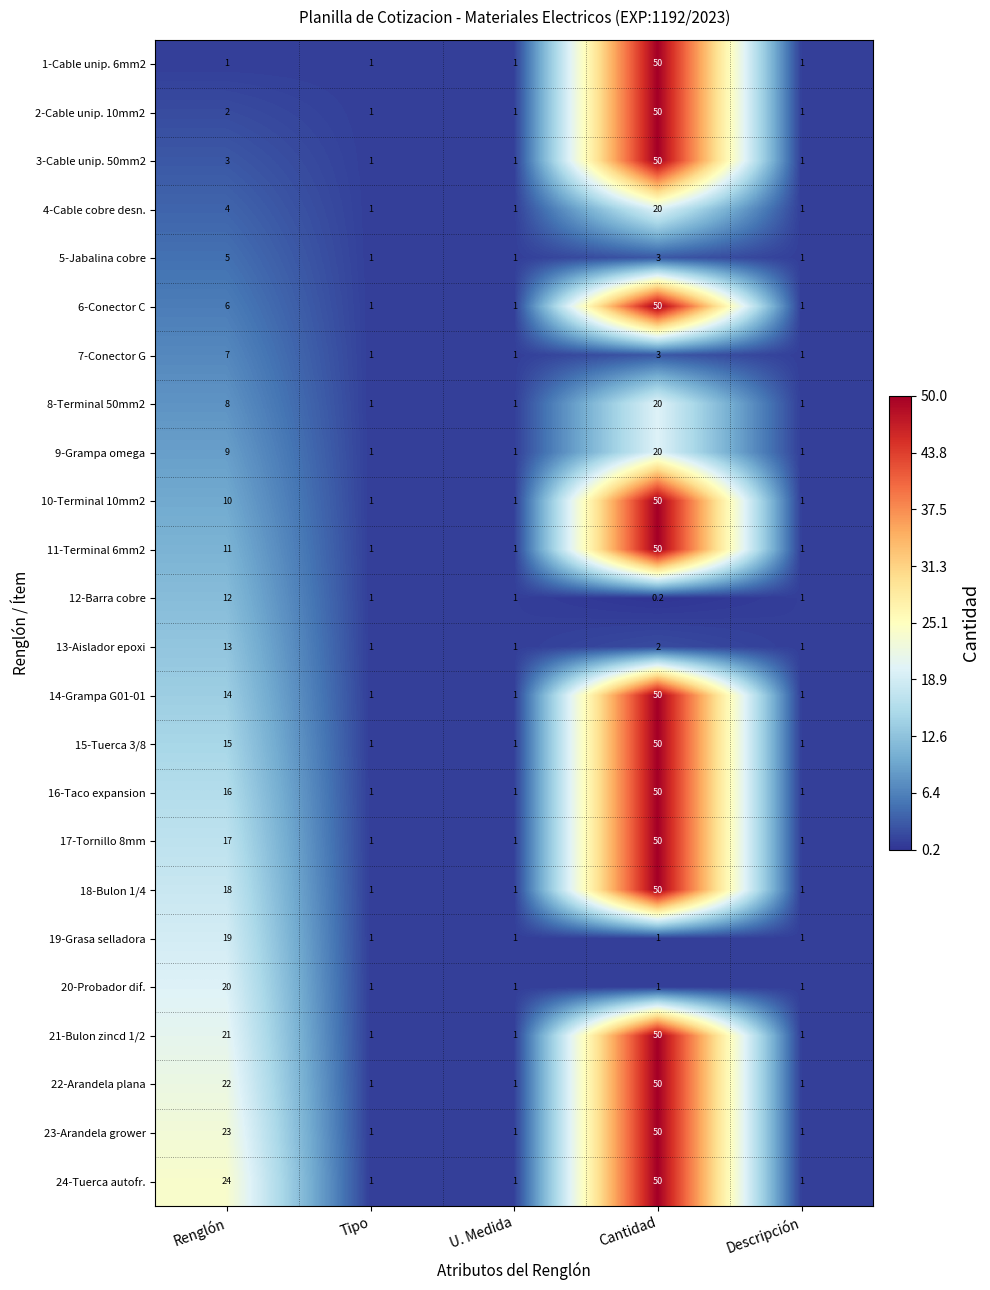

What is the smallest value displayed?

0.2